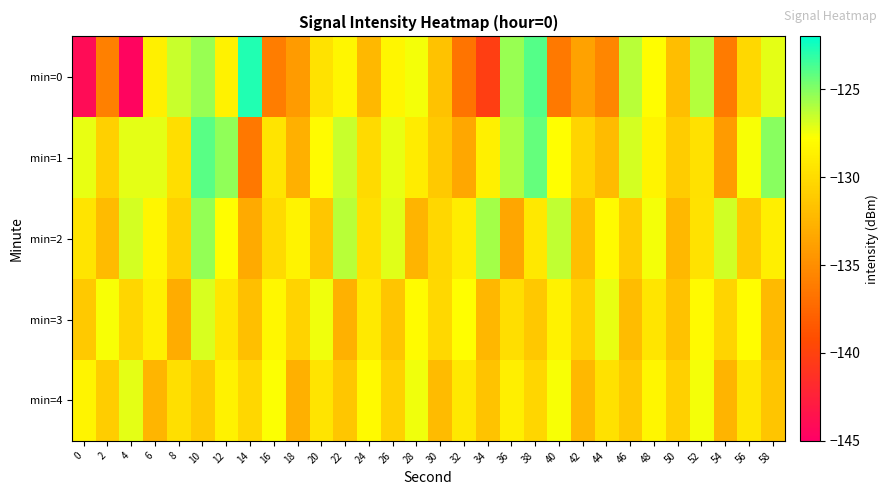

Reading left to right, what are all the values shown in this chart?

min=0: 0=-144.0	2=-135.8	4=-144.6	6=-128.7	8=-126.5	10=-125.5	12=-128.6	14=-122.7	16=-136.1	18=-134.1	20=-129.6	22=-128.3	24=-132.3	26=-128.4	28=-127.5	30=-131.6	32=-136.7	34=-140.2	36=-125.4	38=-124.0	40=-136.3	42=-133.7	44=-135.6	46=-126.2	48=-127.9	50=-132.0	52=-126.1	54=-136.2	56=-130.2	58=-127.1
min=1: 0=-127.3	2=-130.7	4=-127.2	6=-127.1	8=-129.9	10=-124.1	12=-125.3	14=-136.4	16=-129.5	18=-132.9	20=-128.0	22=-126.5	24=-130.1	26=-127.3	28=-129.0	30=-131.2	32=-133.4	34=-128.7	36=-125.9	38=-124.3	40=-127.8	42=-130.5	44=-132.1	46=-126.8	48=-128.4	50=-131.0	52=-129.7	54=-134.2	56=-127.6	58=-125.1
min=2: 0=-129.5	2=-132.1	4=-126.8	6=-128.3	8=-130.7	10=-125.4	12=-127.9	14=-133.2	16=-130.1	18=-128.5	20=-131.4	22=-126.2	24=-129.8	26=-127.1	28=-132.6	30=-130.3	32=-128.9	34=-125.7	36=-133.5	38=-129.2	40=-126.4	42=-131.8	44=-128.1	46=-130.9	48=-127.5	50=-132.3	52=-129.6	54=-126.7	56=-131.1	58=-128.8
min=3: 0=-131.2	2=-127.6	4=-130.4	6=-128.7	8=-133.1	10=-126.9	12=-129.3	14=-131.8	16=-128.2	18=-130.6	20=-127.4	22=-132.7	24=-129.1	26=-131.5	28=-128.0	30=-130.2	32=-127.8	34=-132.4	36=-129.9	38=-131.3	40=-128.6	42=-130.8	44=-127.3	46=-132.0	48=-129.4	50=-131.7	52=-128.1	54=-130.5	56=-127.9	58=-132.2
min=4: 0=-128.4	2=-130.9	4=-127.2	6=-132.5	8=-129.8	10=-131.1	12=-128.6	14=-130.3	16=-127.7	18=-132.8	20=-129.5	22=-131.4	24=-128.1	26=-130.7	28=-127.4	30=-132.1	32=-129.2	34=-131.6	36=-128.8	38=-130.4	40=-127.6	42=-132.3	44=-129.7	46=-131.2	48=-128.3	50=-130.8	52=-127.5	54=-132.6	56=-129.3	58=-131.5